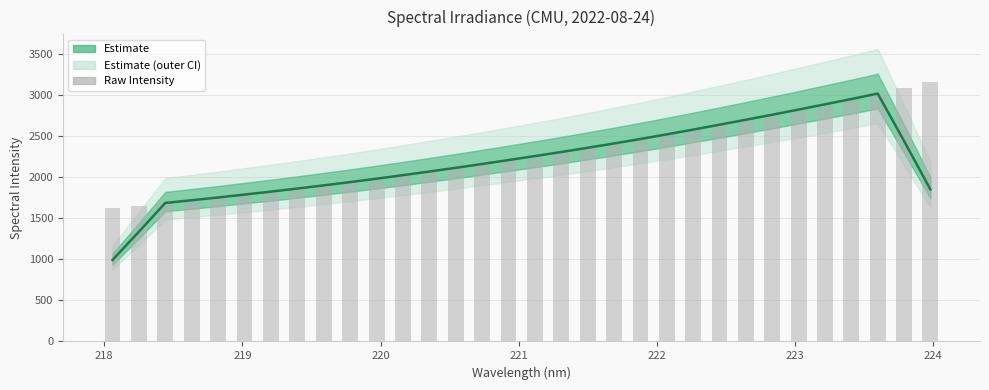

Reading left to right, transcribe all the data shown in this chart.

Spectral Intensity: 991.2	1334.8	1684.7	1717.1	1751.1	1786.5	1822.2	1859.5	1898.4	1938.1	1979.5	2022.3	2066.5	2111.5	2158.2	2206.0	2254.4	2303.8	2355.3	2408.0	2462.2	2518.5	2576.5	2635.9	2696.3	2757.3	2820.0	2883.9	2948.0	3014.5	2438.3	1848.8
Raw Intensity: 1622.5	1651.6	1681.8	1718.1	1749.6	1784.6	1821.2	1858.8	1896.6	1936.5	1978.7	2019.8	2065.7	2110.9	2157.5	2203.5	2253.4	2304.5	2353.1	2404.3	2461.2	2517.1	2575.5	2634.2	2694.4	2758.3	2819.1	2880.7	2947.7	3013.7	3078.8	3151.3